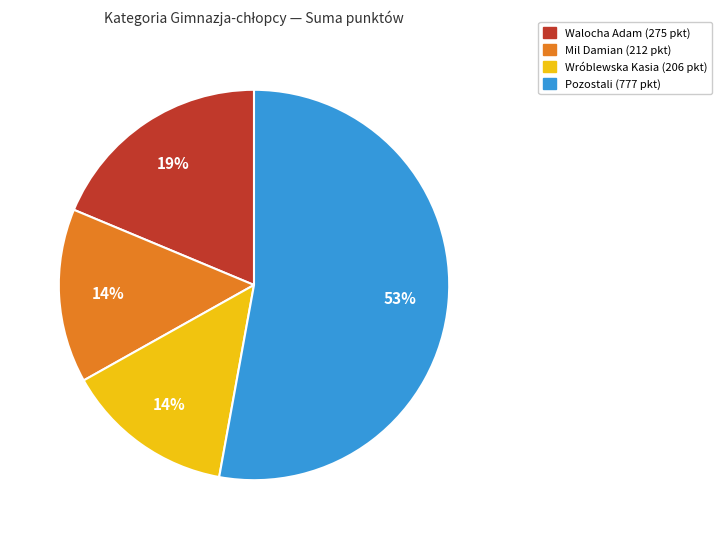

To the nearest percent, what is the difference between the largest and smallest slice percentages?

39%